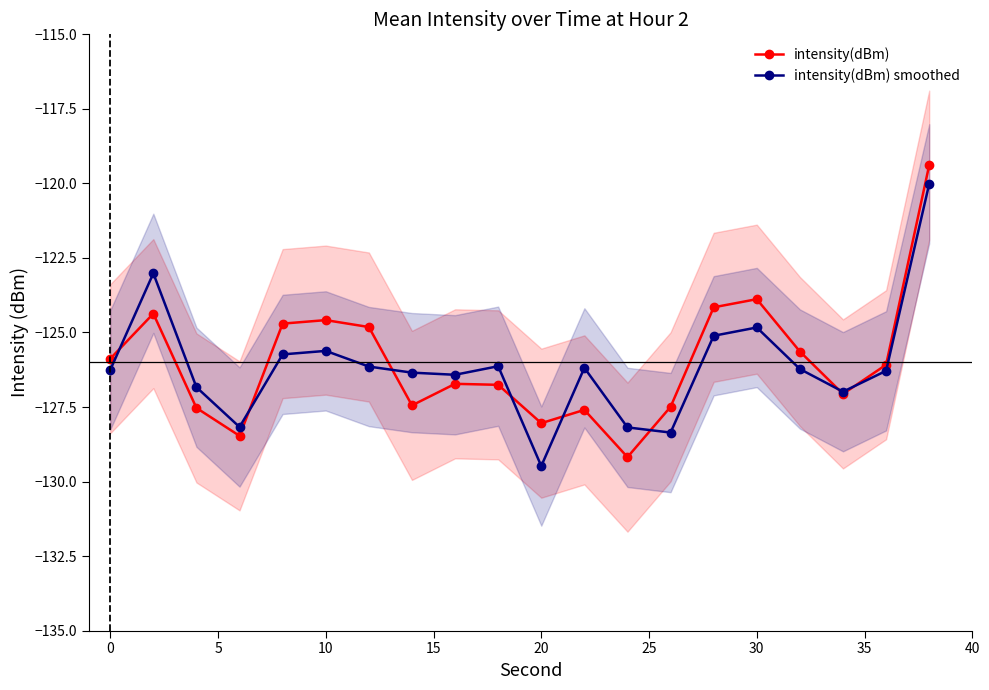

The intensity(dBm) series shows -124.6 at 10. True or false?

True